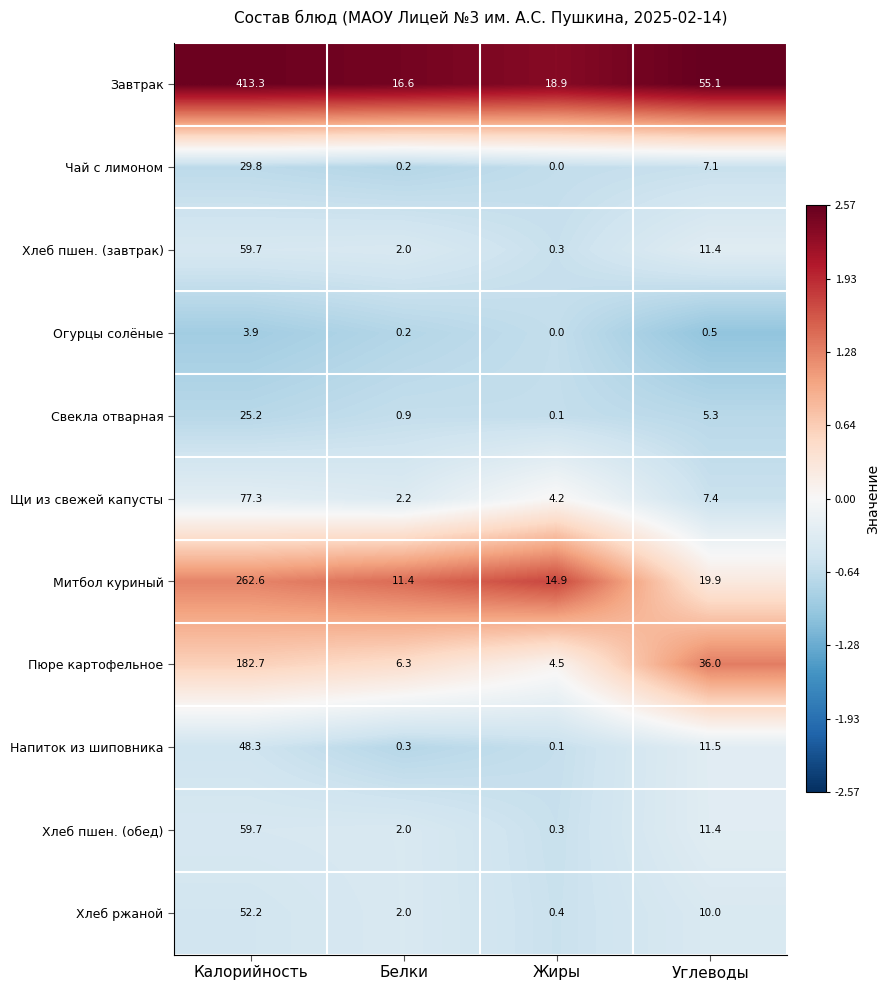

How many categories are shown in the chart?

4